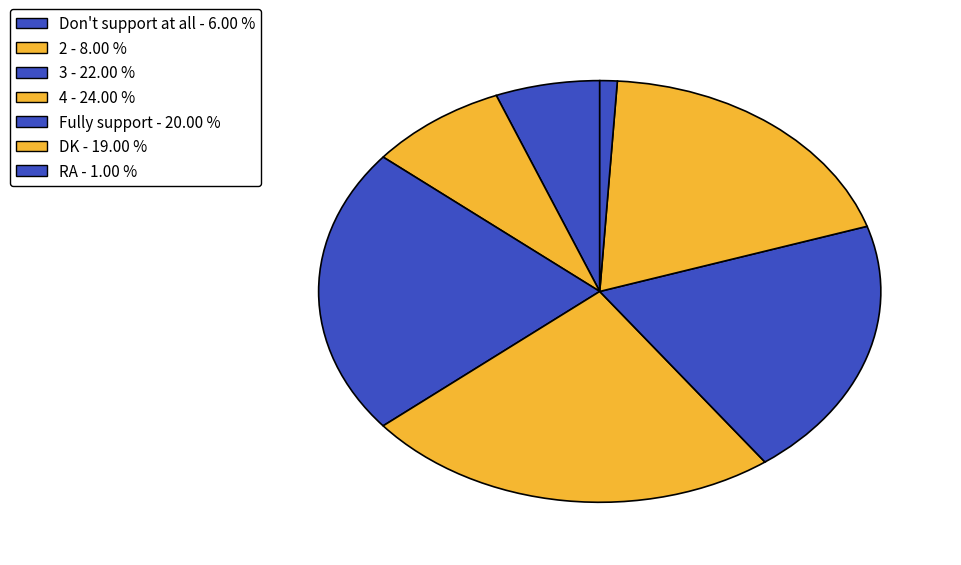

What is the change in value from 3 to RA?

-21